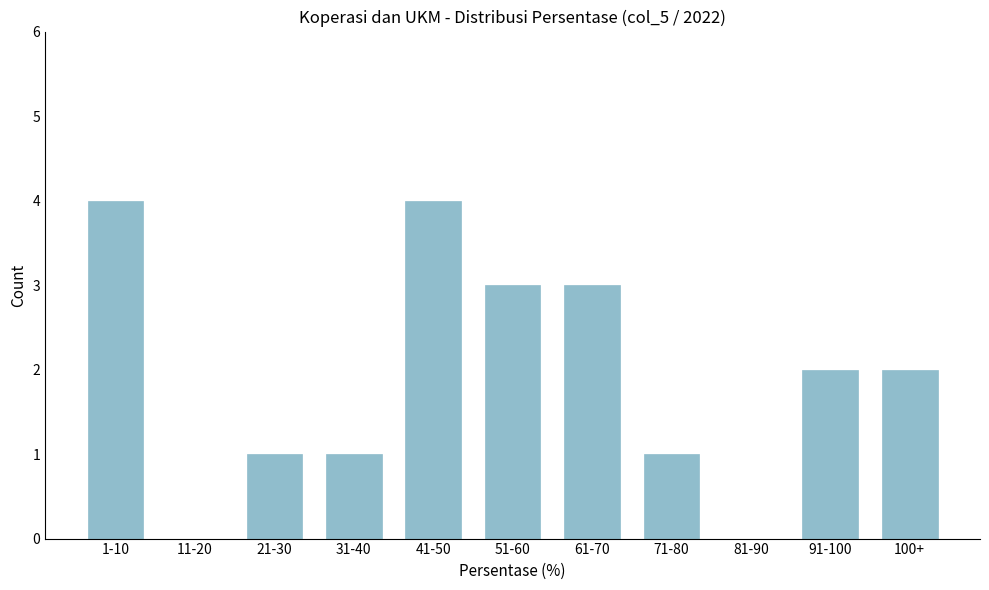

Reading right to left, list all the values displayed in this chart.

100+=2	91-100=2	81-90=0	71-80=1	61-70=3	51-60=3	41-50=4	31-40=1	21-30=1	11-20=0	1-10=4